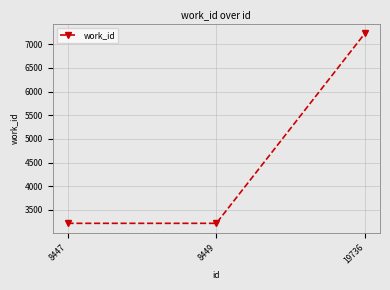

Is it true that the value at 8447 is 5176?

False